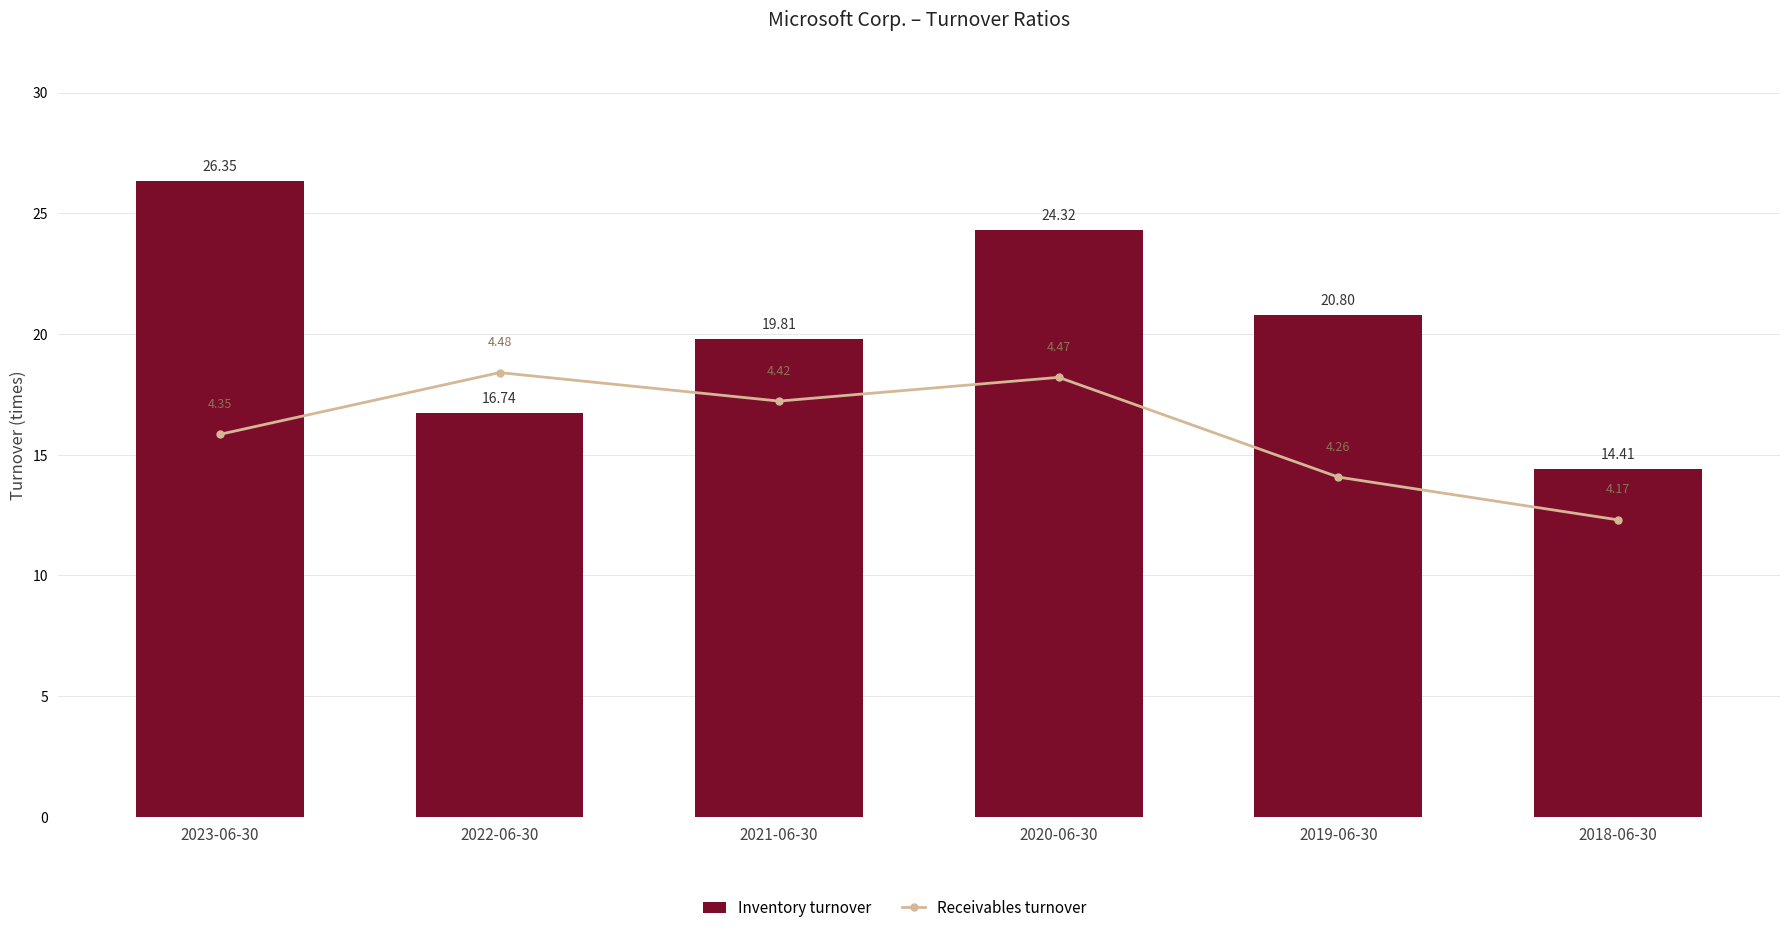

Rank the series by their maximum value, from lowest to highest.

Receivables turnover, Inventory turnover